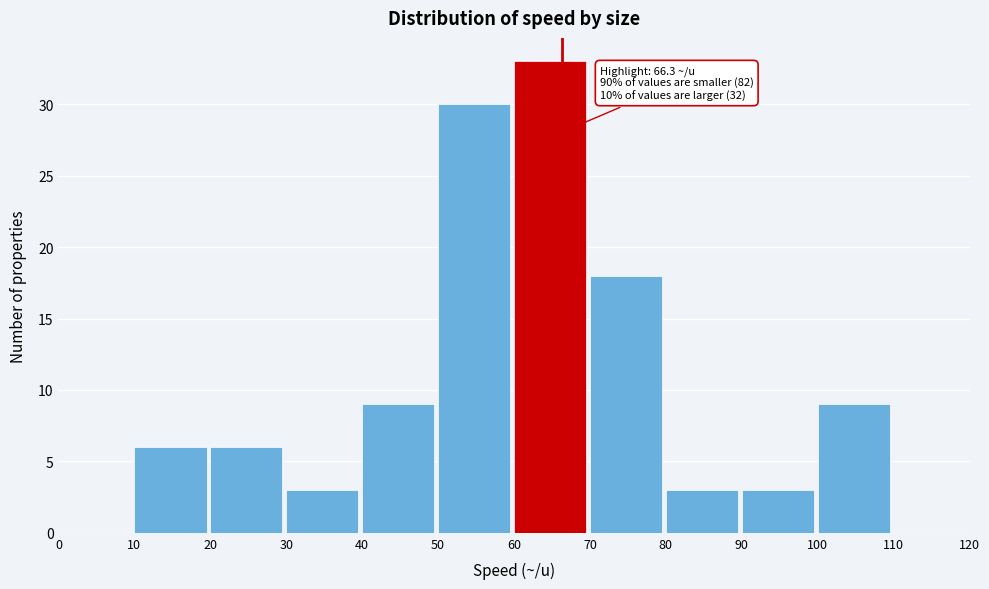

Over which range of the x-axis is the bar tallest?

60 to 70